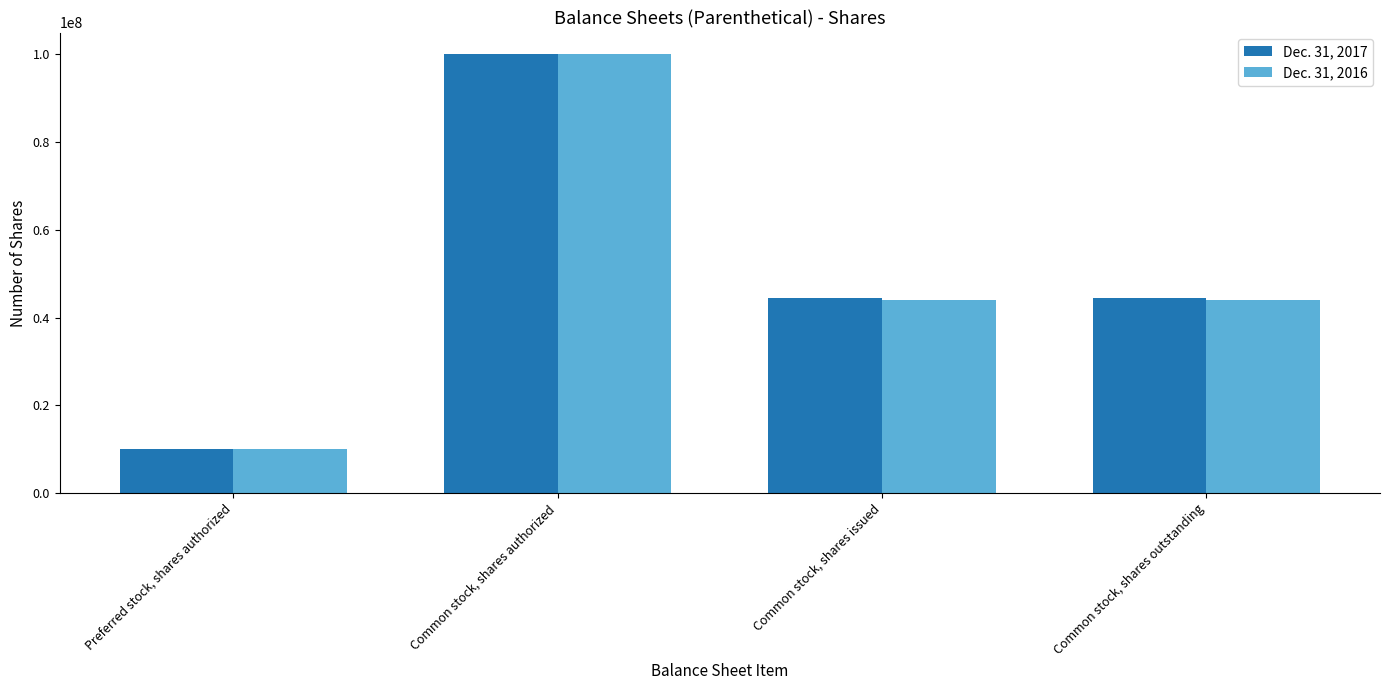

Count the number of data series in this chart.

2